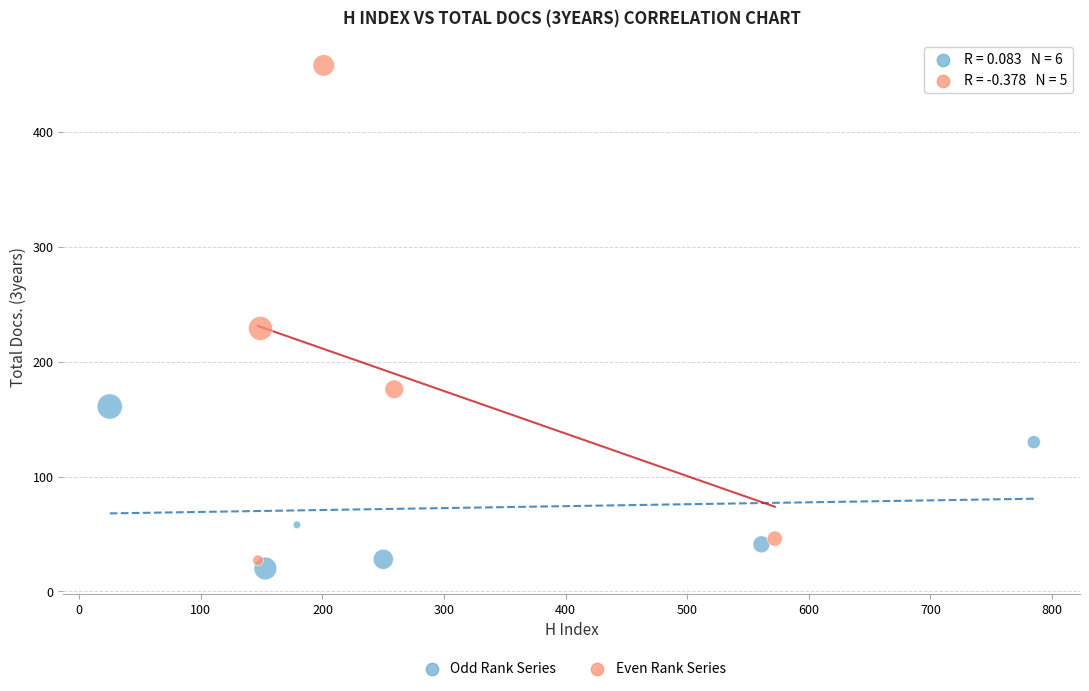

Which series has the largest Y range (max minus min)?

Even Rank Series